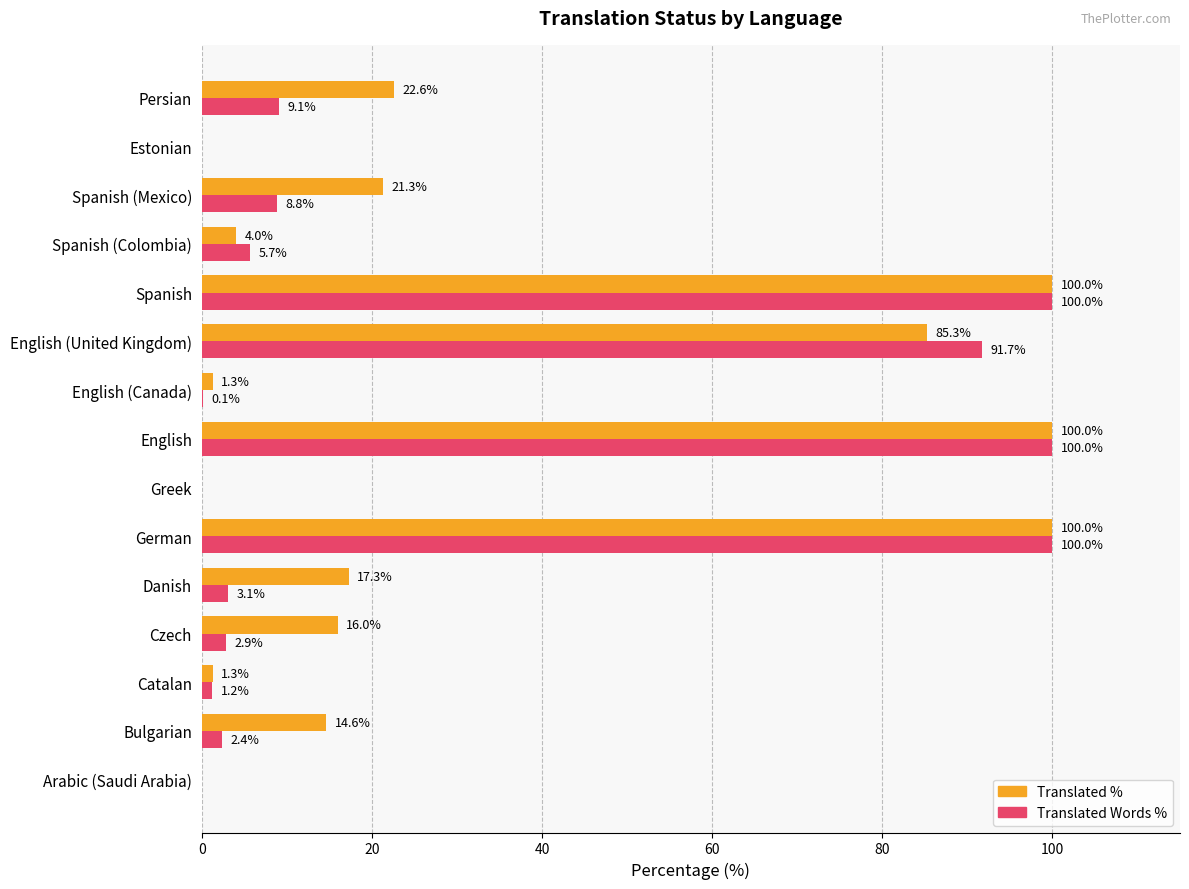

What is the total value across all series at Spanish (Mexico)?

30.1